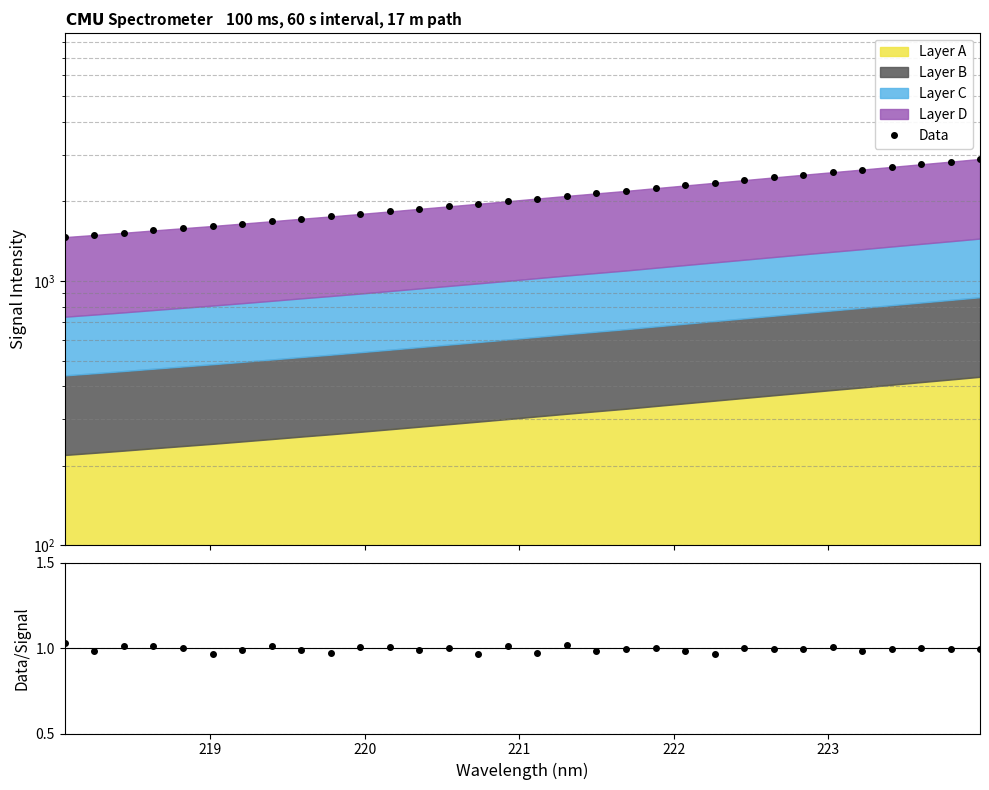

True or false: Data has a value of 3011.6 at 14.

False